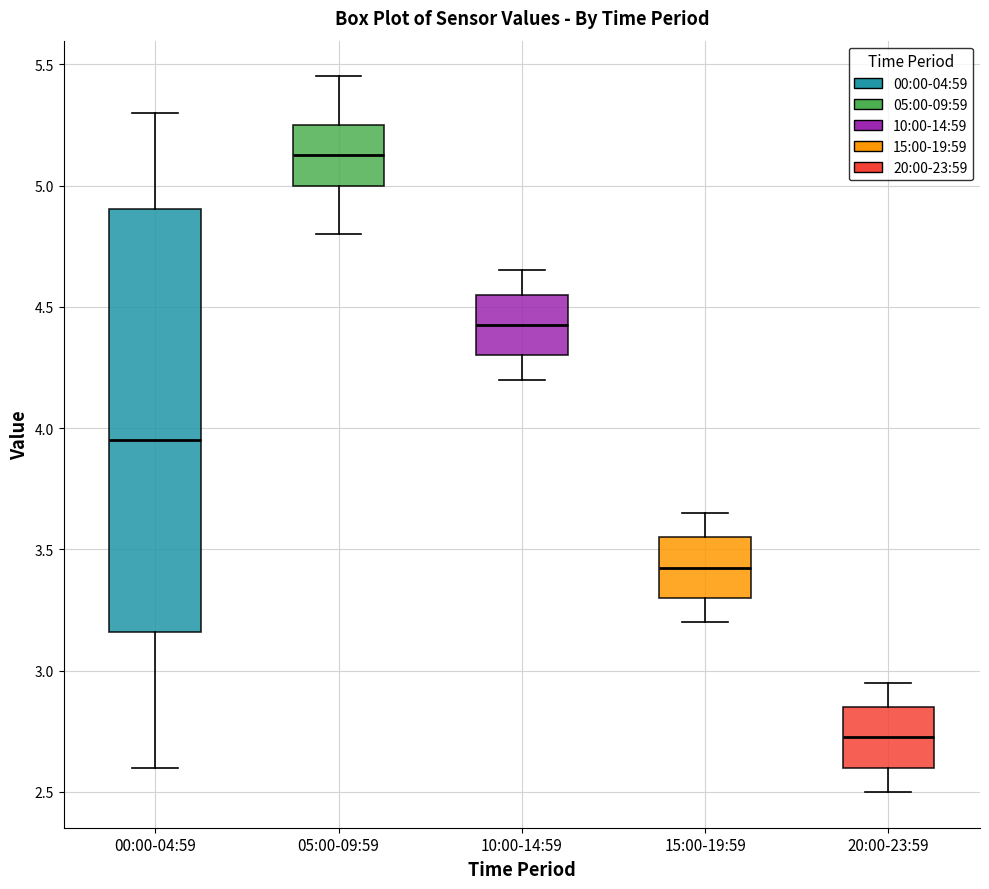

Reading left to right, transcribe this box plot: for each box, give where its median line is, the range the box spans, and where its two whiskers end, as read against the y-axis. The values are not printed on the chart, so give them approximately, as read against the axis.

00:00-04:59: median 3.95, box 3.15 to 4.90, whiskers 2.60 to 5.30
05:00-09:59: median 5.15, box 5.00 to 5.25, whiskers 4.80 to 5.45
10:00-14:59: median 4.45, box 4.30 to 4.55, whiskers 4.20 to 4.65
15:00-19:59: median 3.45, box 3.30 to 3.55, whiskers 3.20 to 3.65
20:00-23:59: median 2.75, box 2.60 to 2.85, whiskers 2.50 to 2.95